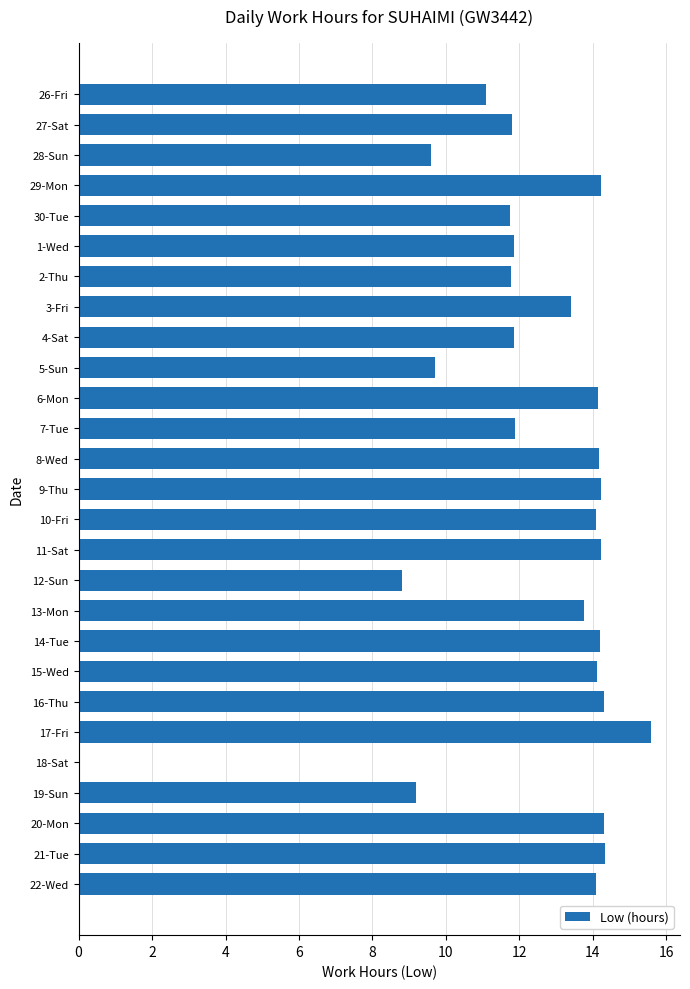

What is the greatest value displayed?

15.6